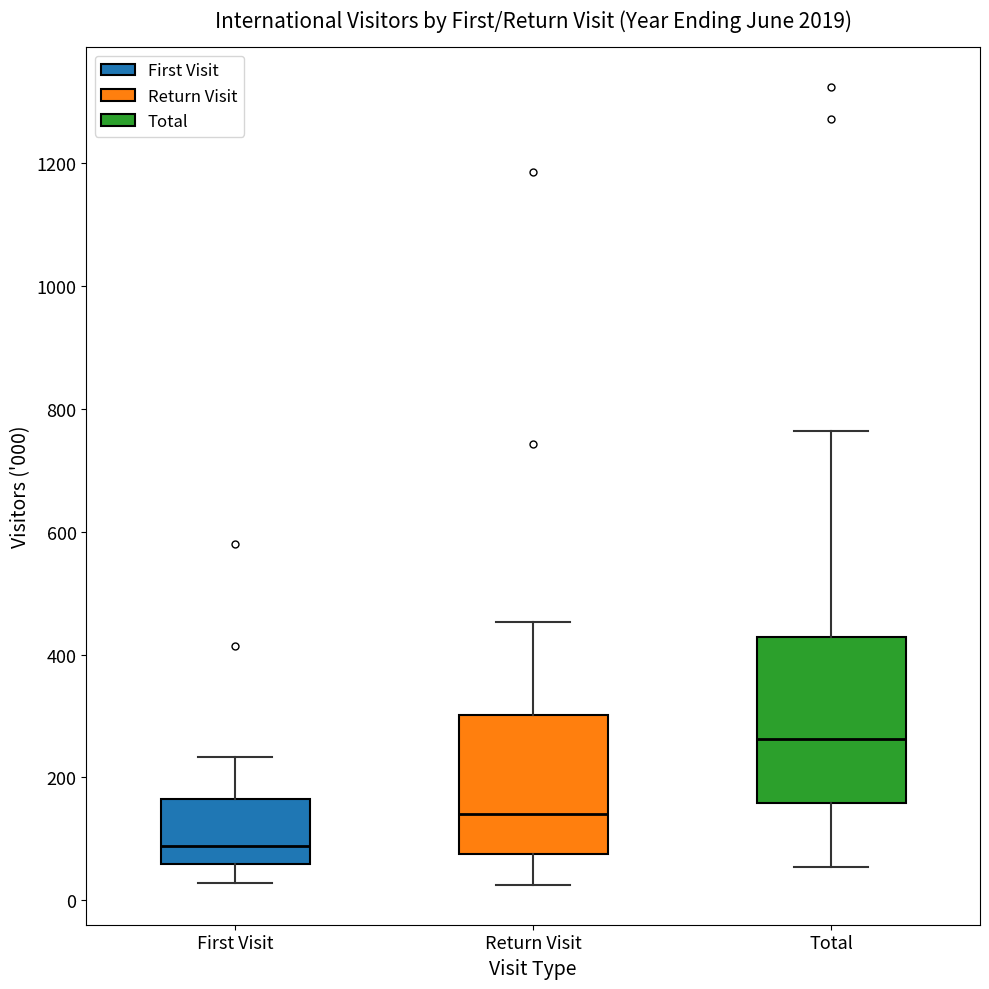

Reading left to right, read every box against the y-axis: the position of its median line, the range the box covers, and the ends of its whiskers. The values are not printed on the chart, so give them approximately, as read against the axis.

First Visit: median 80, box 60 to 160, whiskers 20 to 240
Return Visit: median 140, box 80 to 300, whiskers 20 to 460
Total: median 260, box 160 to 420, whiskers 60 to 760